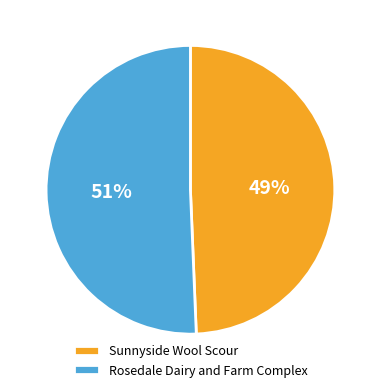

To the nearest percent, what is the combined percentage of Rosedale Dairy and Farm Complex and Sunnyside Wool Scour?

100%